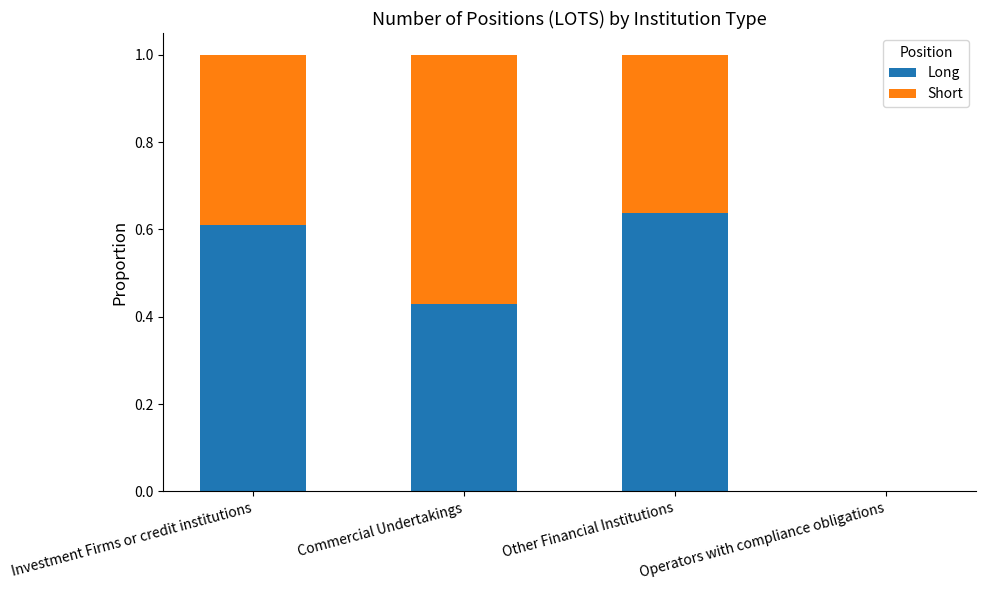

What is the sum of all Long values?

1.7